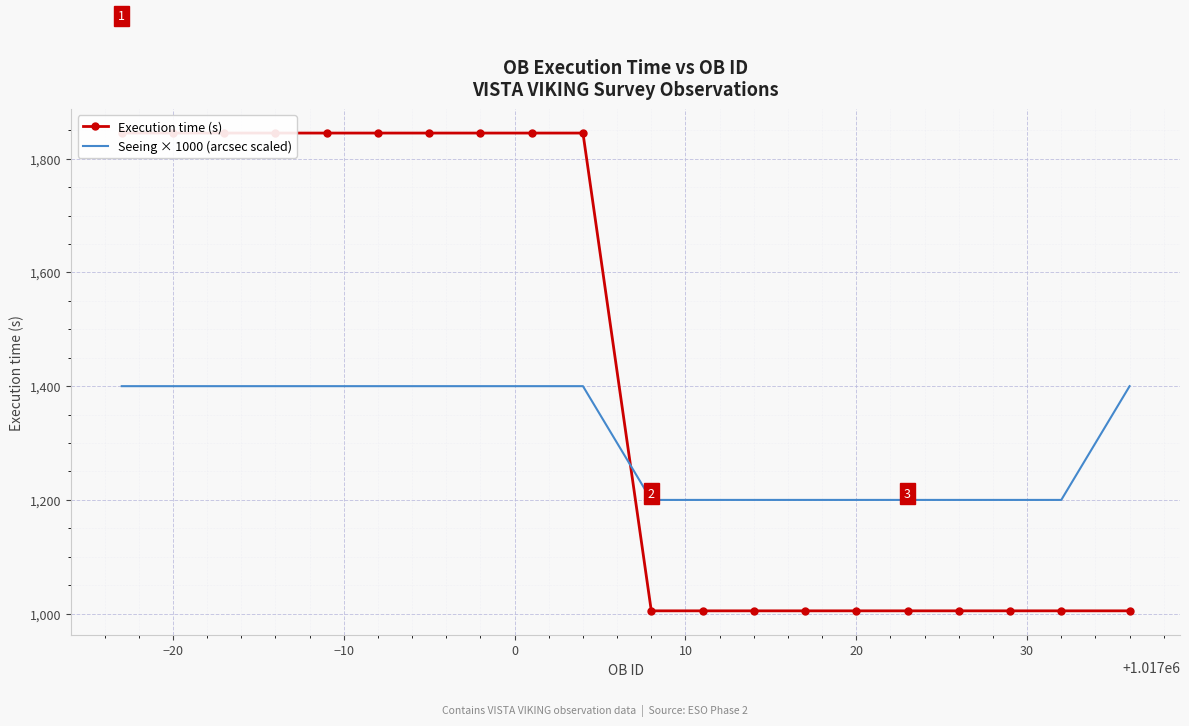

Between which two adjacent categories do Execution time (s) and Seeing × 1000 (arcsec scaled) first intersect?

9 and 10